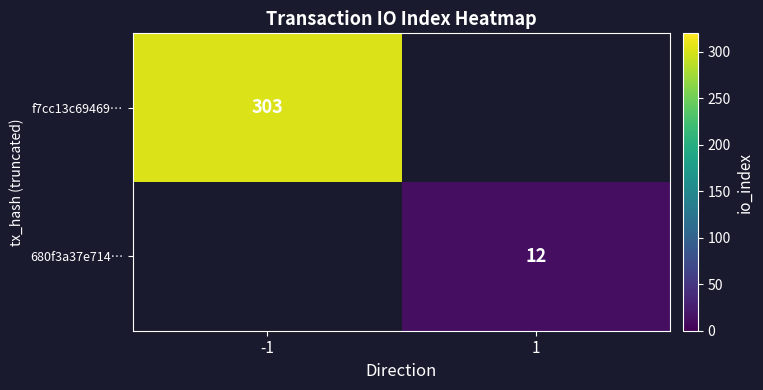

At how many categories does at least one series exceed 190?

1